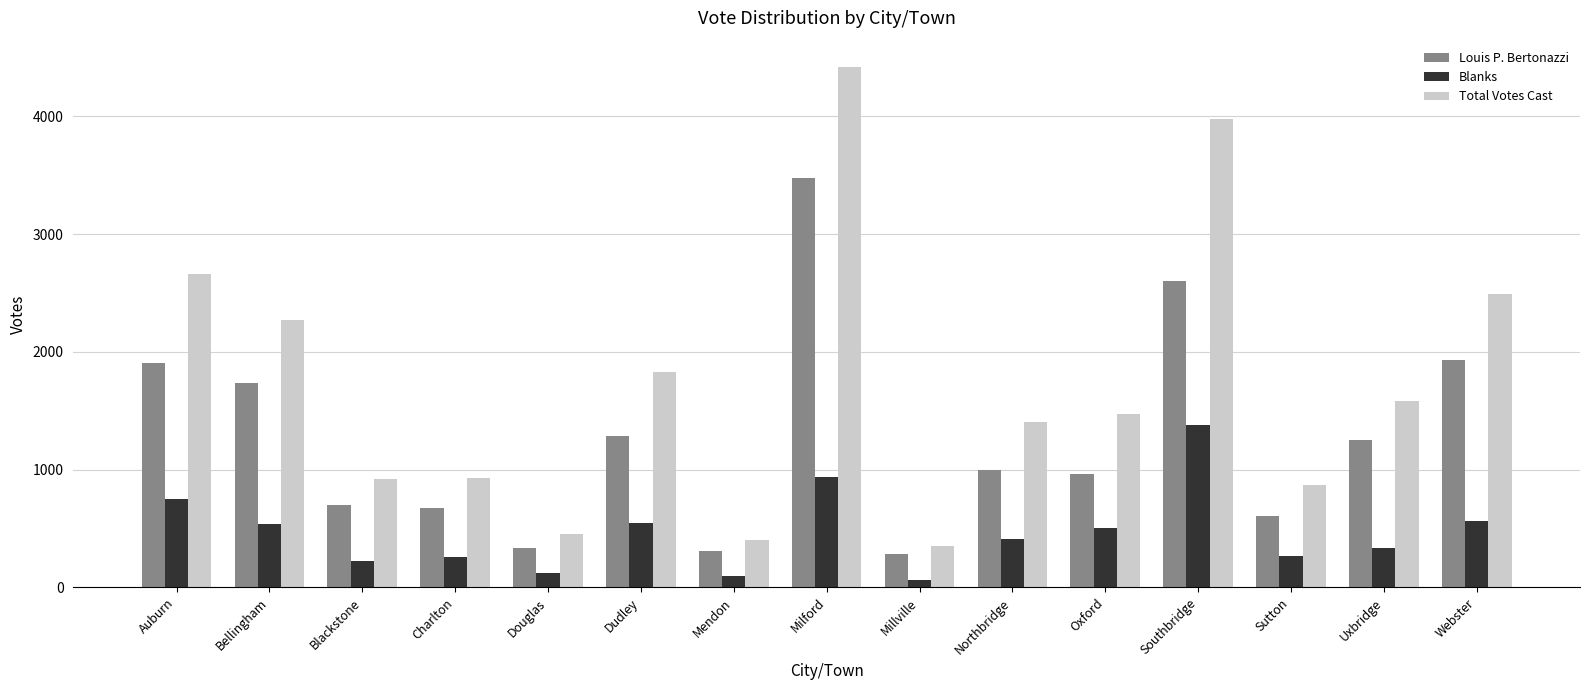

How many groups of bars are there?

15